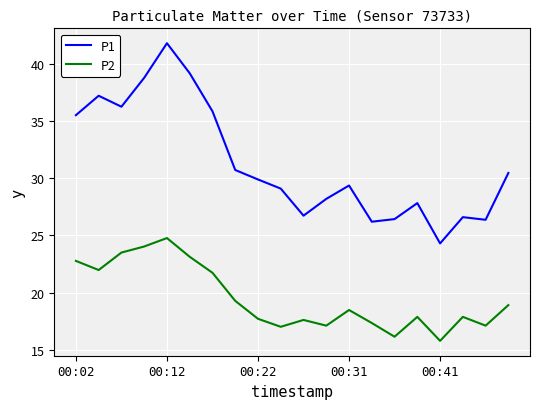

True or false: P1 and P2 cross at least once.

False